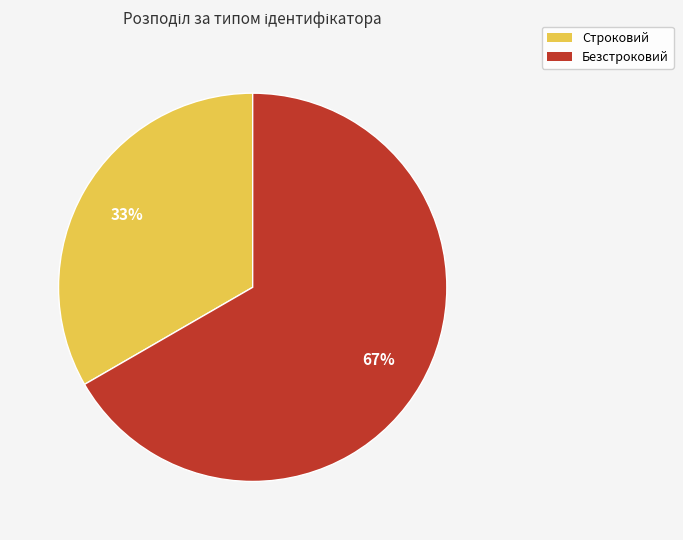

Do Безстроковий and Строковий together represent more than half of the pie?

Yes